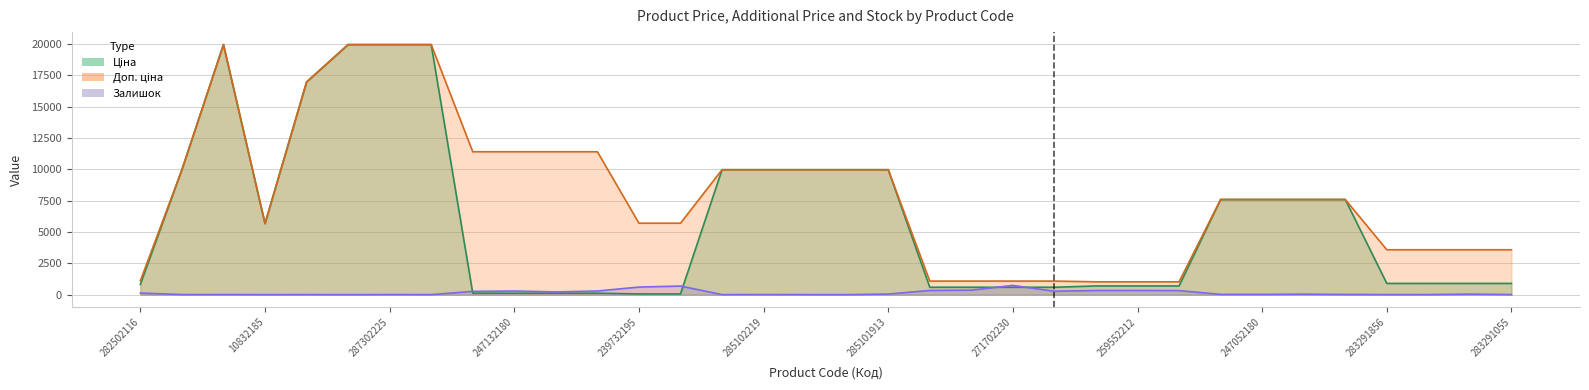

In Залишок, how many points are lower than both neighbors (excluding endpoints)?

9